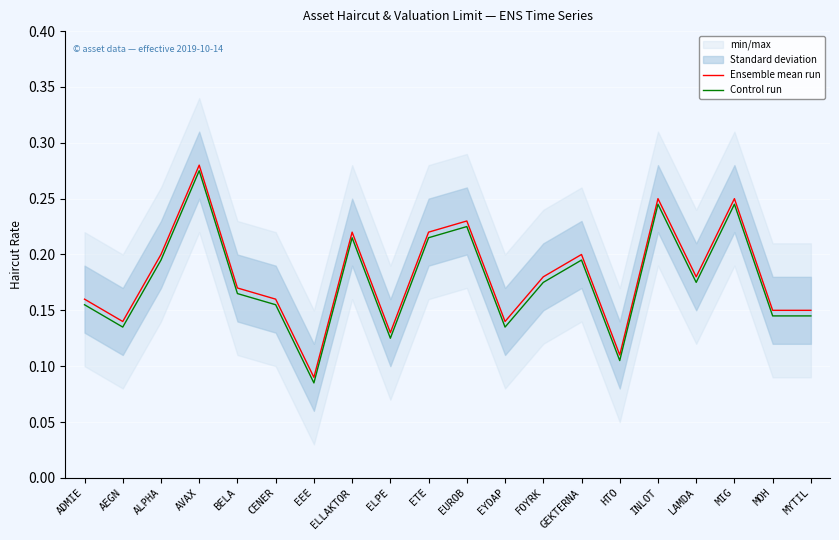

What is the label of the 20th point from the right?

ADMIE